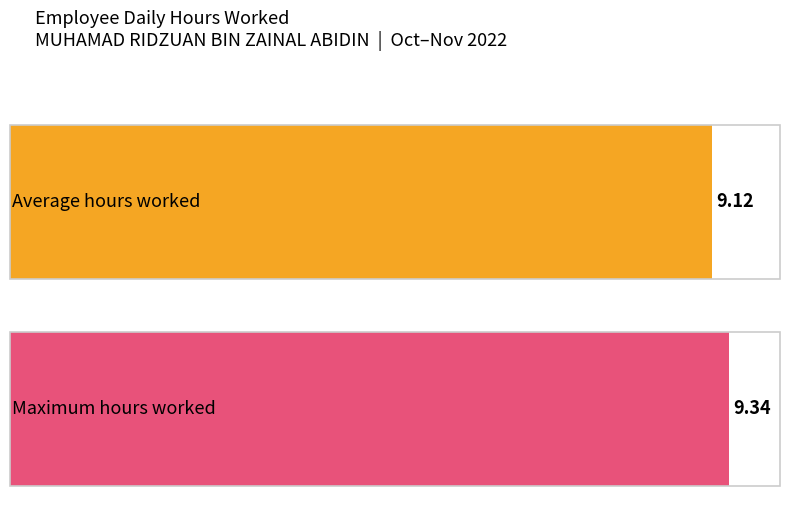

The chart shows a value of 5.7 at 8-Tue. True or false?

False